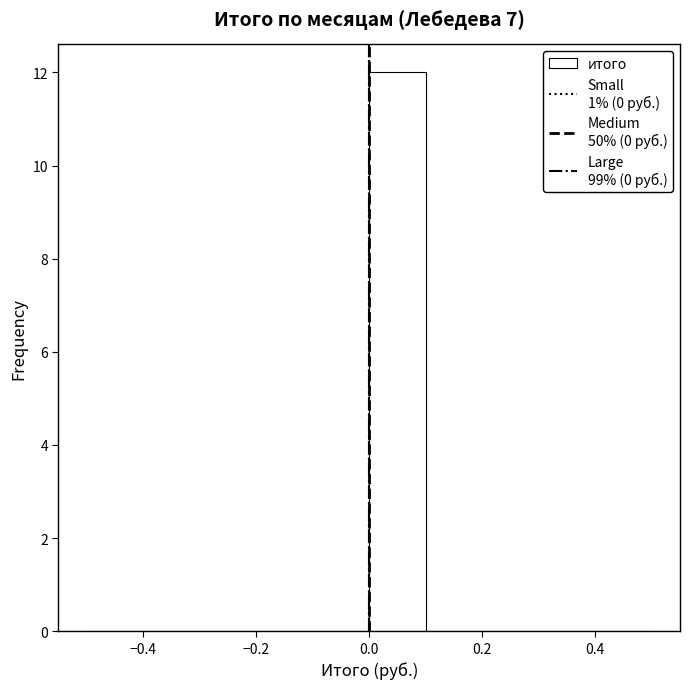

Which range on the x-axis has the tallest bar?

0.0 to 0.1